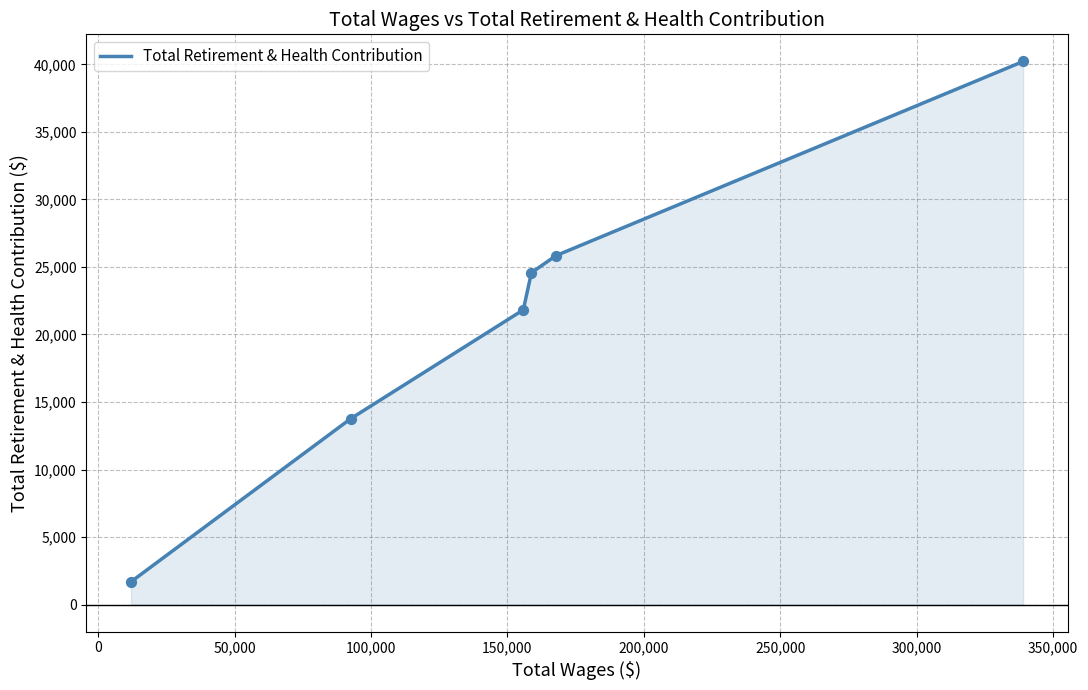

What is the average value?

21316